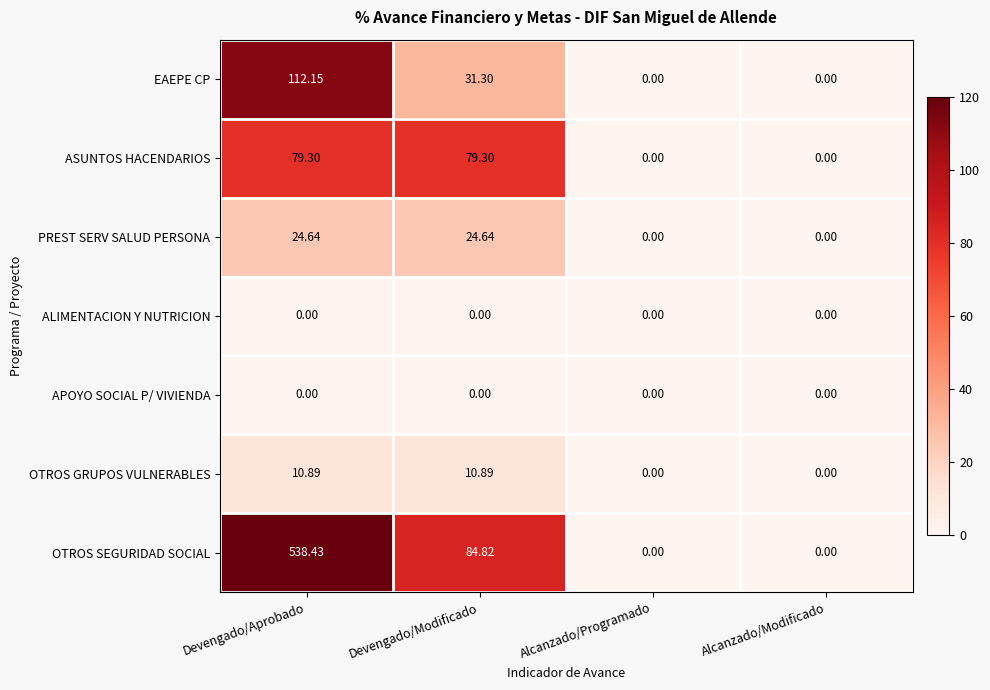

Where is OTROS SEGURIDAD SOCIAL nearest to the value 269?

Devengado/Modificado